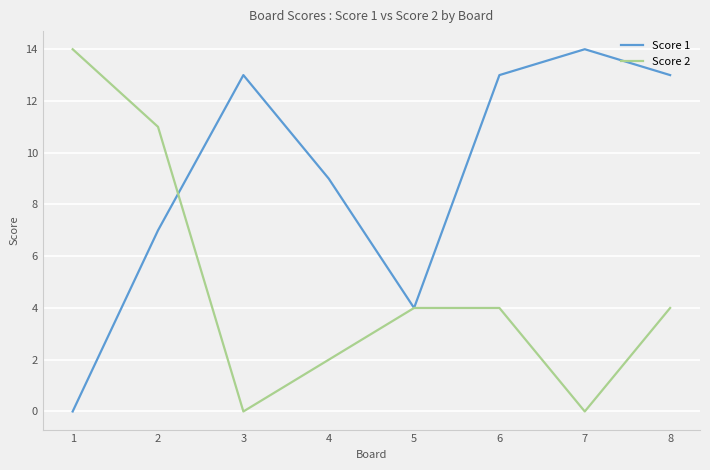

What is the approximate value of Score 1 at 5?

4